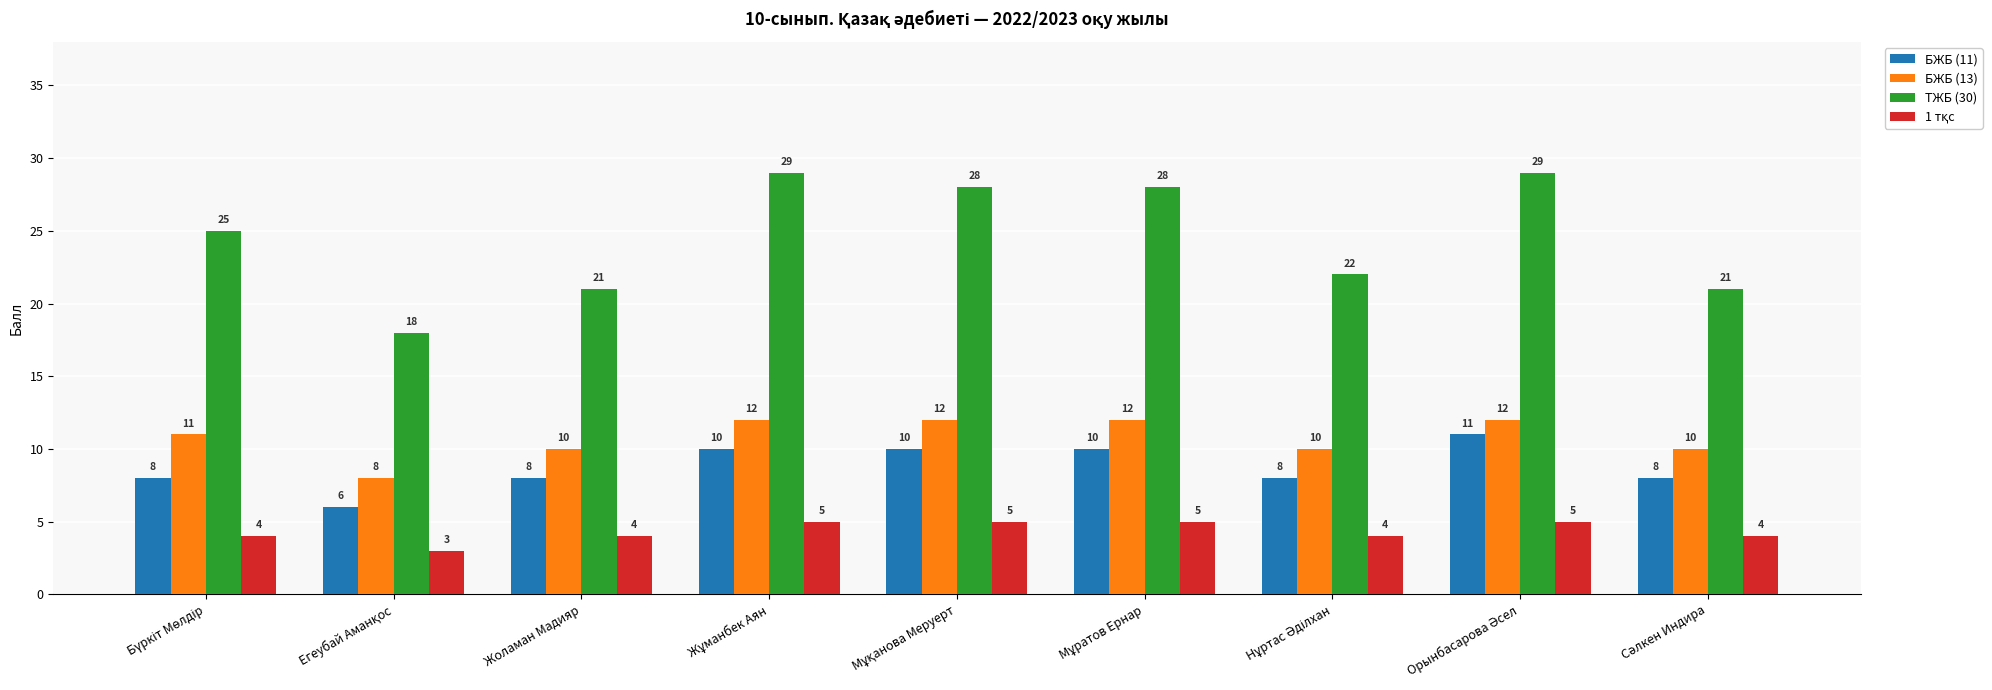

What is the difference between the second highest and second lowest values in the ТЖБ (30) series?

8